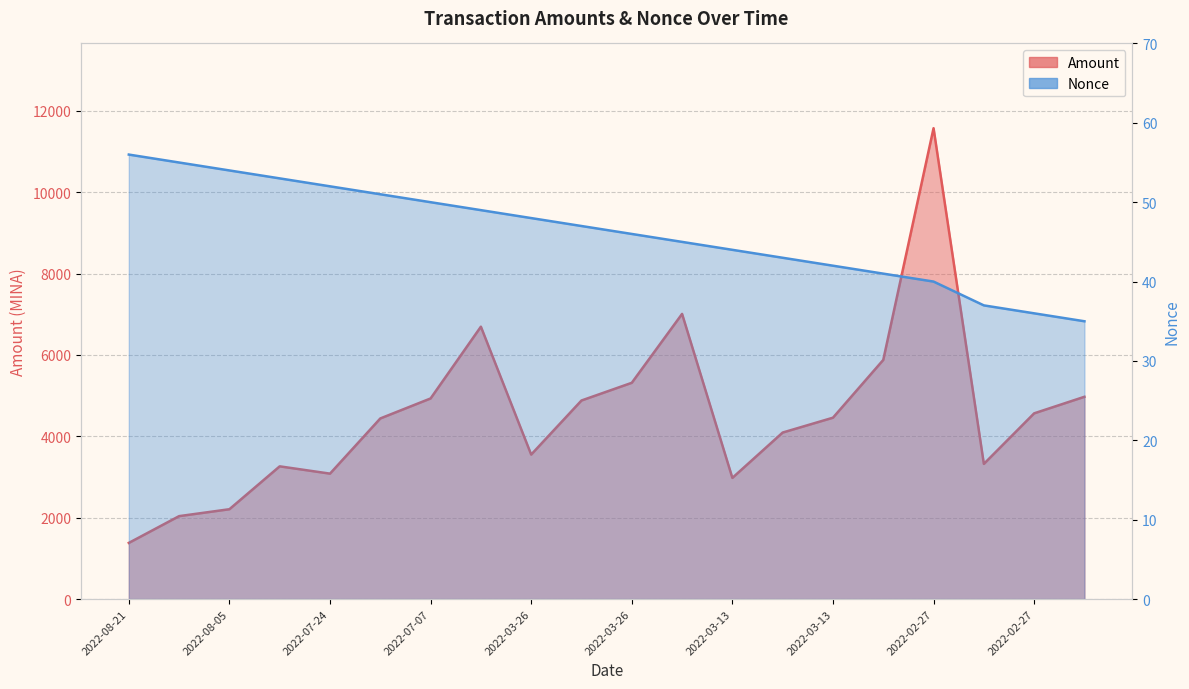

What is the label of the 11th point from the right?

2022-03-26